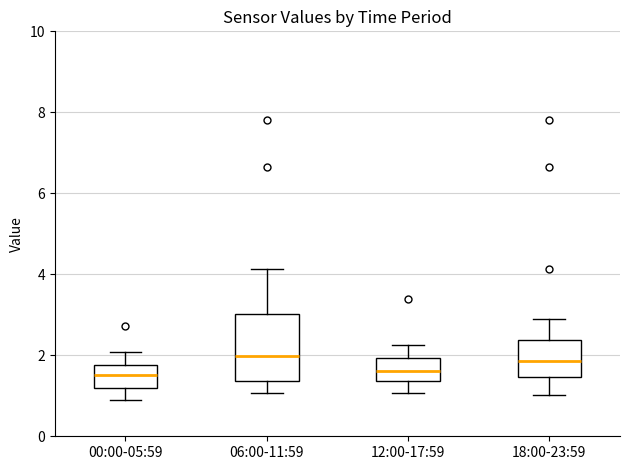

Reading left to right, read every box against the y-axis: the position of its median line, the range the box covers, and the ends of its whiskers. The values are not printed on the chart, so give them approximately, as read against the axis.

00:00-05:59: median 1.6, box 1.2 to 1.8, whiskers 1.0 to 2.0
06:00-11:59: median 2.0, box 1.4 to 3.0, whiskers 1.0 to 4.2
12:00-17:59: median 1.6, box 1.4 to 2.0, whiskers 1.0 to 2.2
18:00-23:59: median 1.8, box 1.4 to 2.4, whiskers 1.0 to 3.0